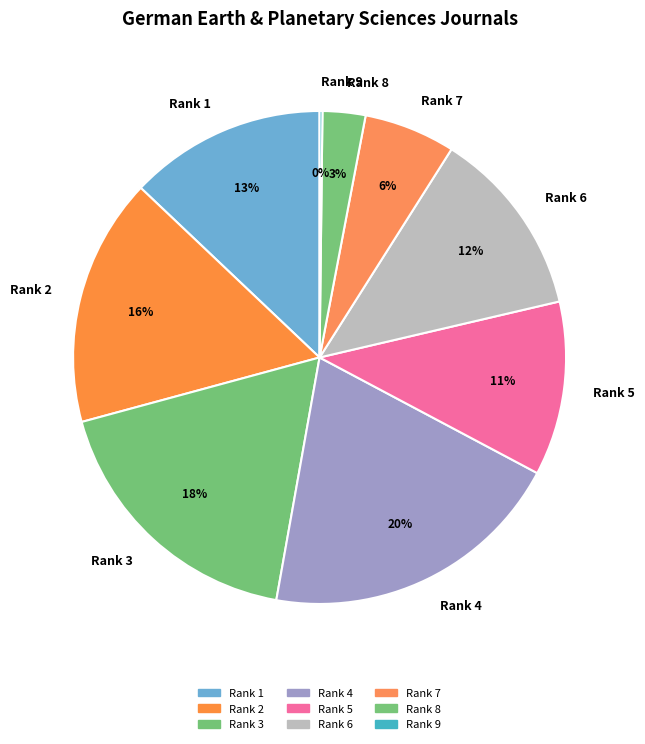

To the nearest percent, what is the average slice percentage?

11%